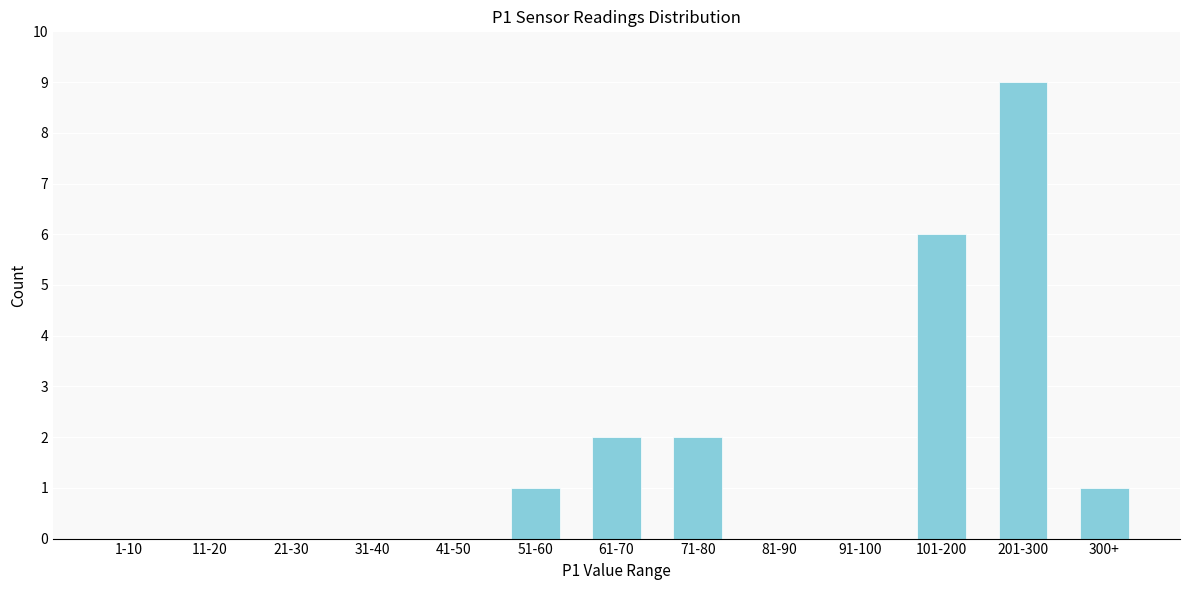

Reading left to right, list all the values displayed in this chart.

1-10=0	11-20=0	21-30=0	31-40=0	41-50=0	51-60=1	61-70=2	71-80=2	81-90=0	91-100=0	101-200=6	201-300=9	300+=1